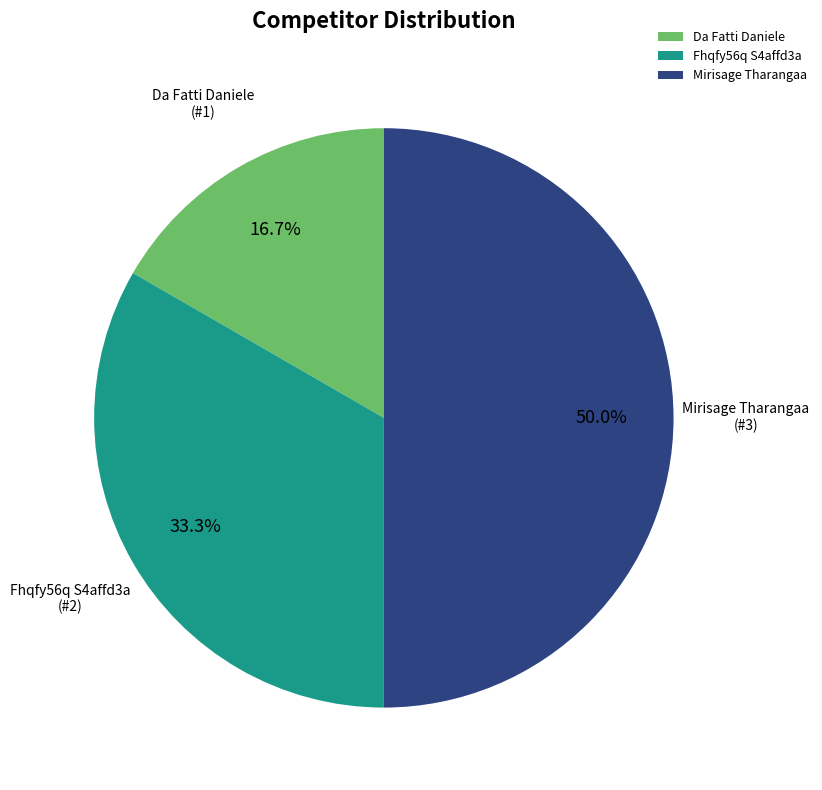

True or false: Fhqfy56q S4affd3a accounts for 33% of the total.

True